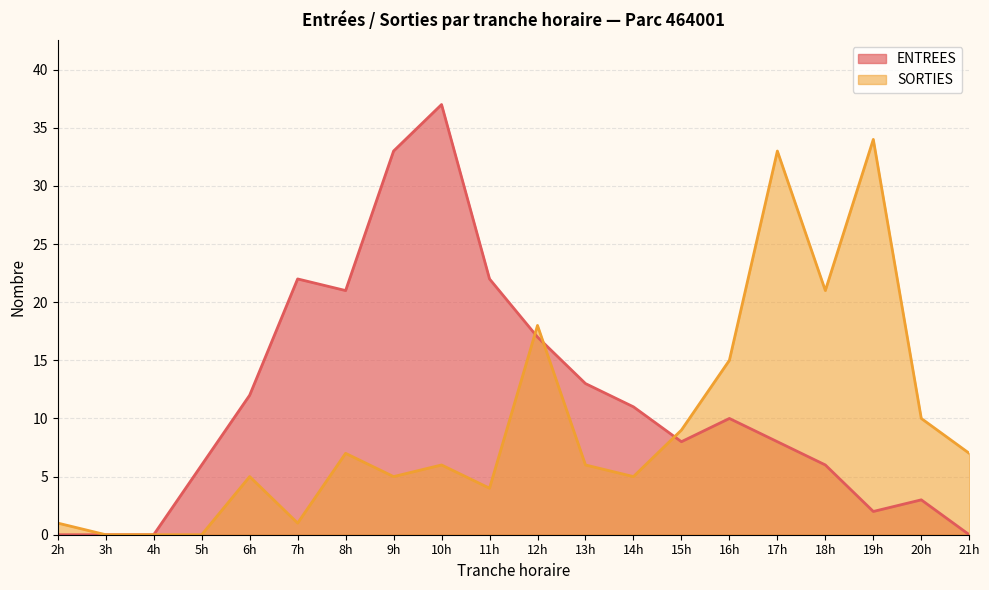

List the series in order of their peak value, highest first.

ENTREES, SORTIES